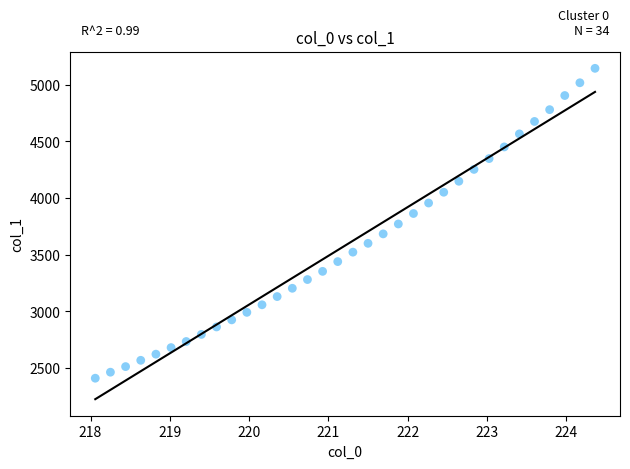

What is the range of X values (max minus min)?

6.3